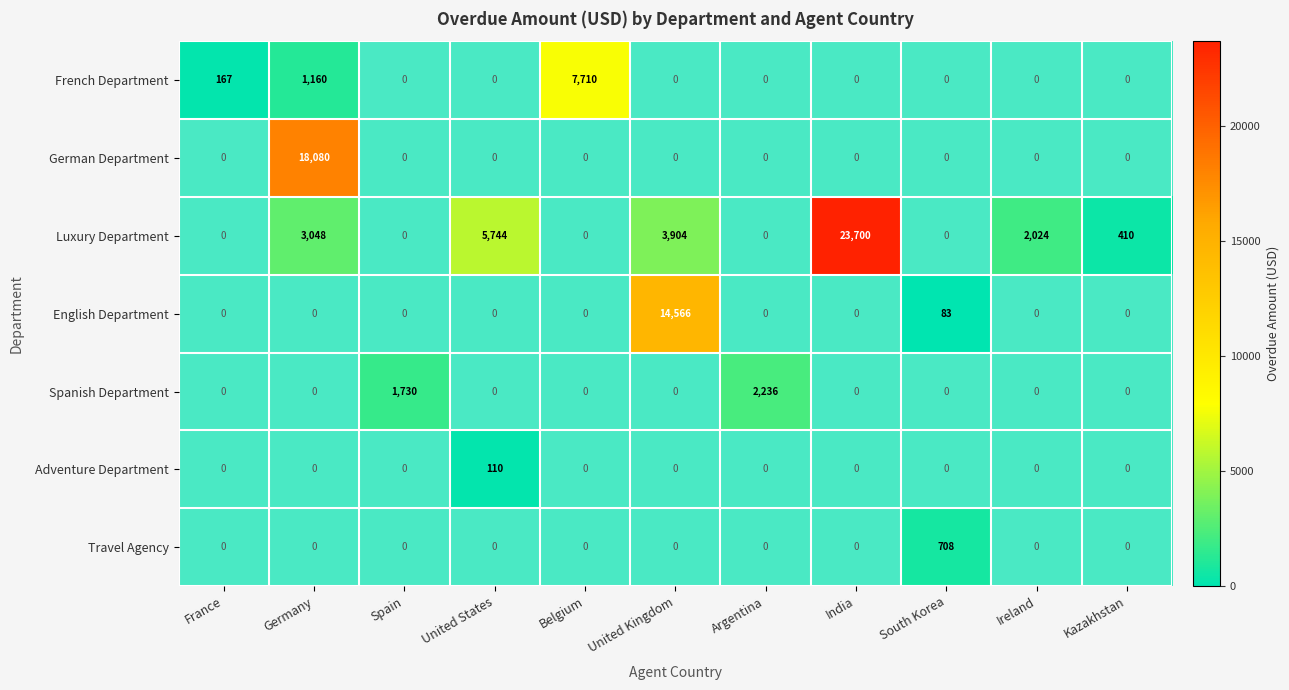

Is the value of French Department at Argentina greater than the value of Spanish Department at United States?

No